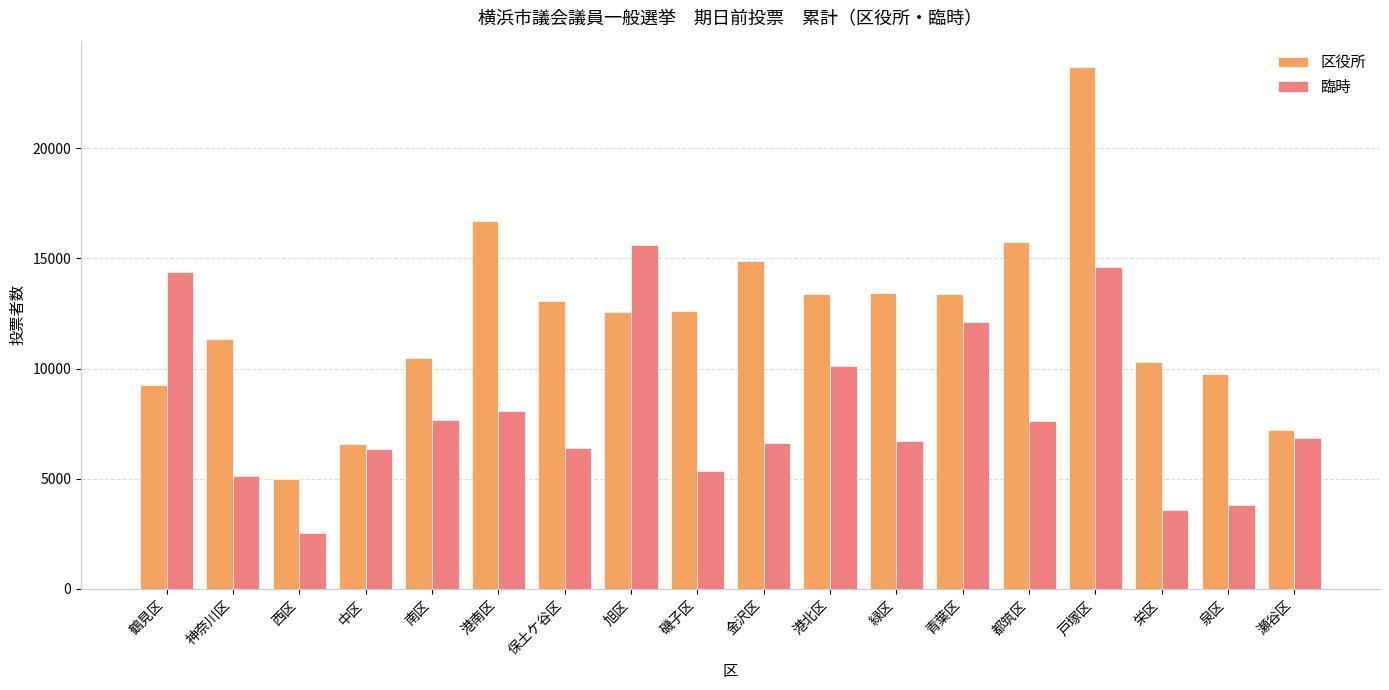

What is the smallest value displayed?

2526